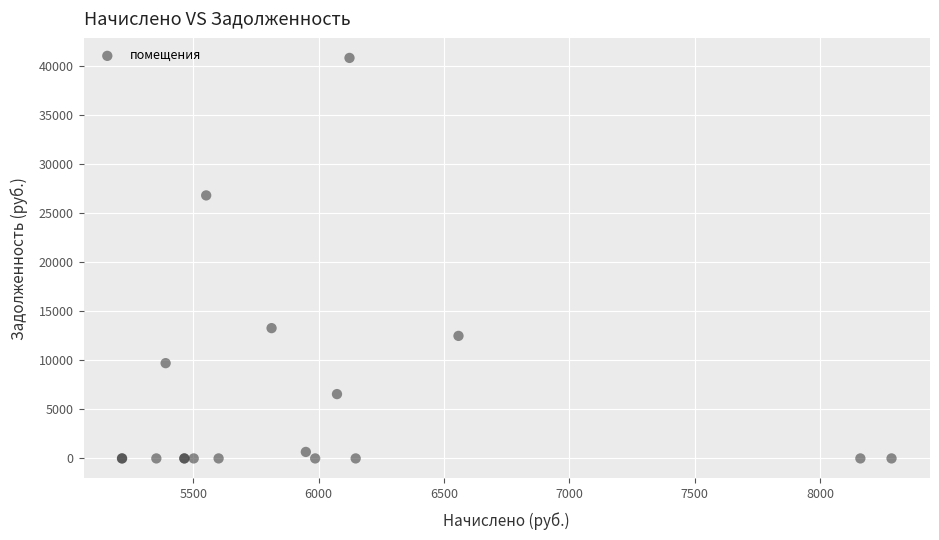

What Y value in the scatter plot is closest to 20399?

26793.2